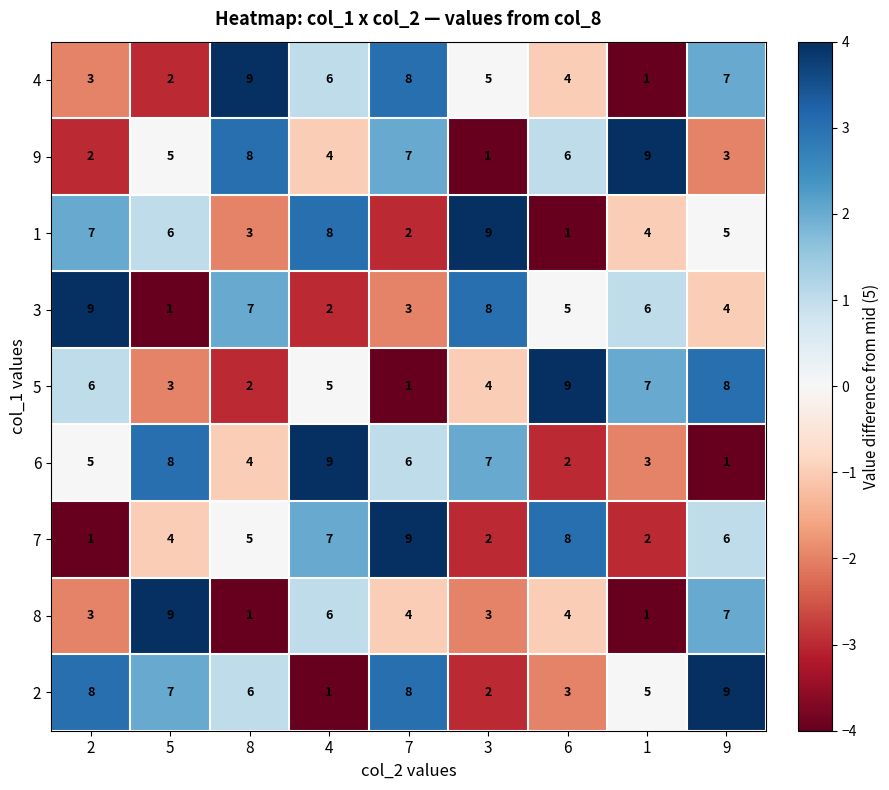

Rank the categories by 1 value from lowest to highest.

6, 7, 8, 1, 9, 5, 2, 4, 3